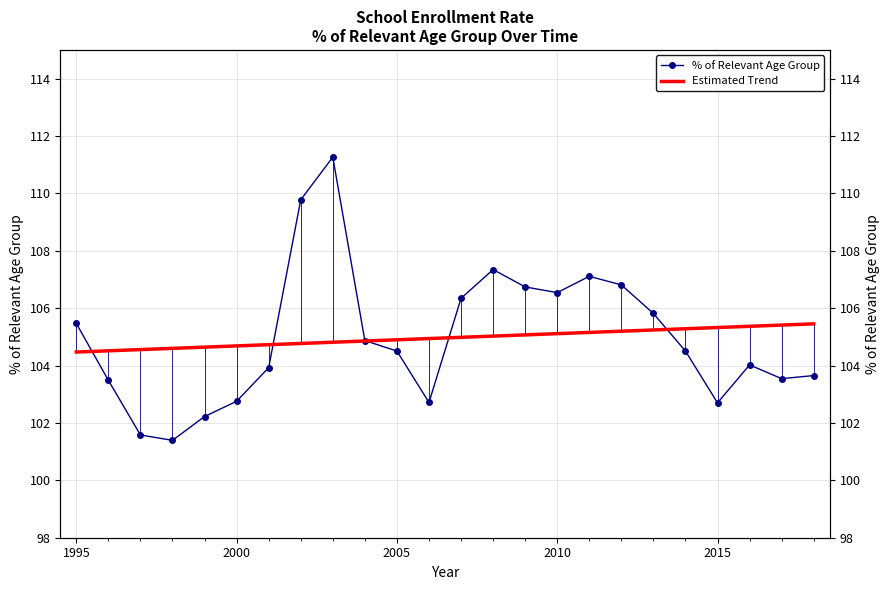

How many times do Estimated Trend and % of Relevant Age Group cross each other?

5